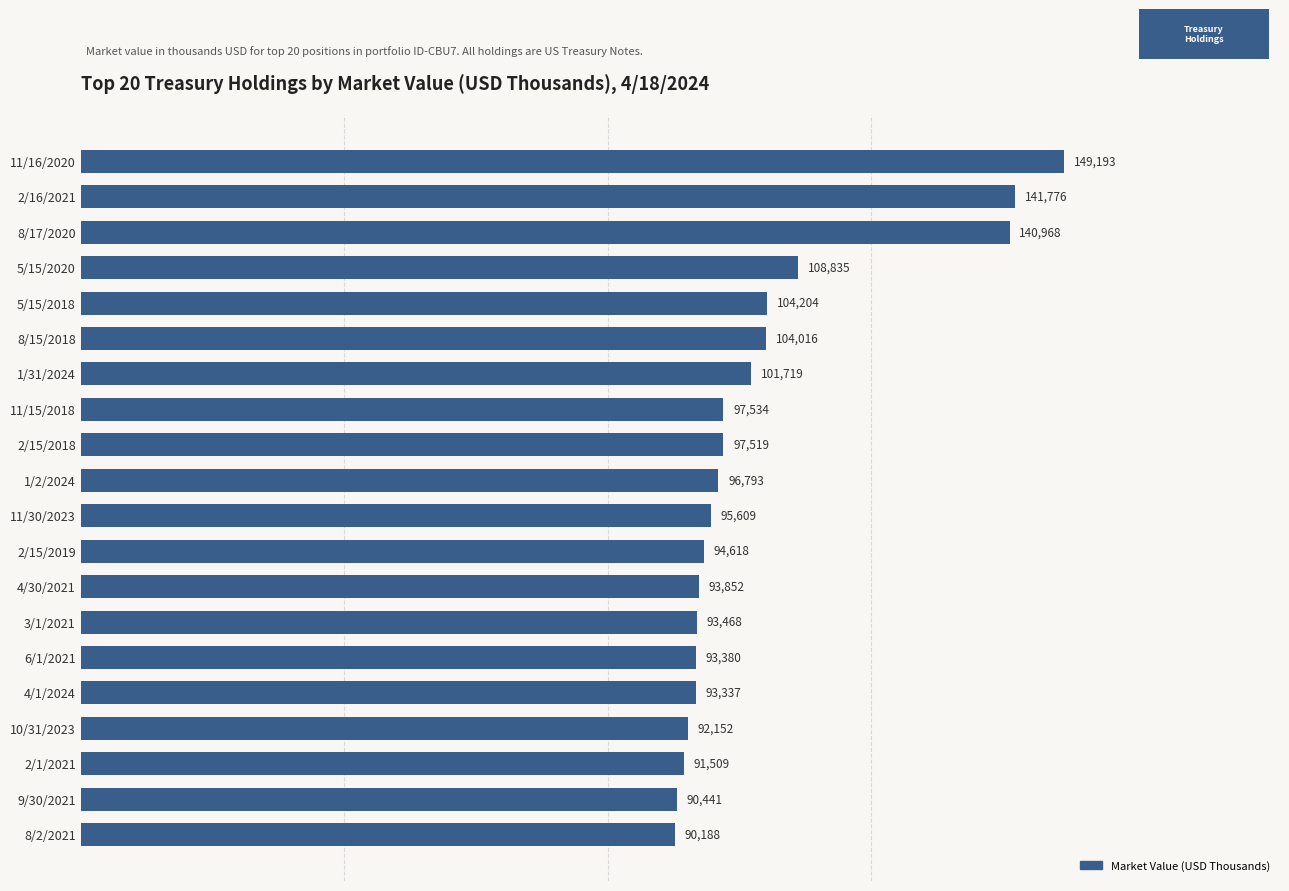

Count the number of categories in the chart.

20